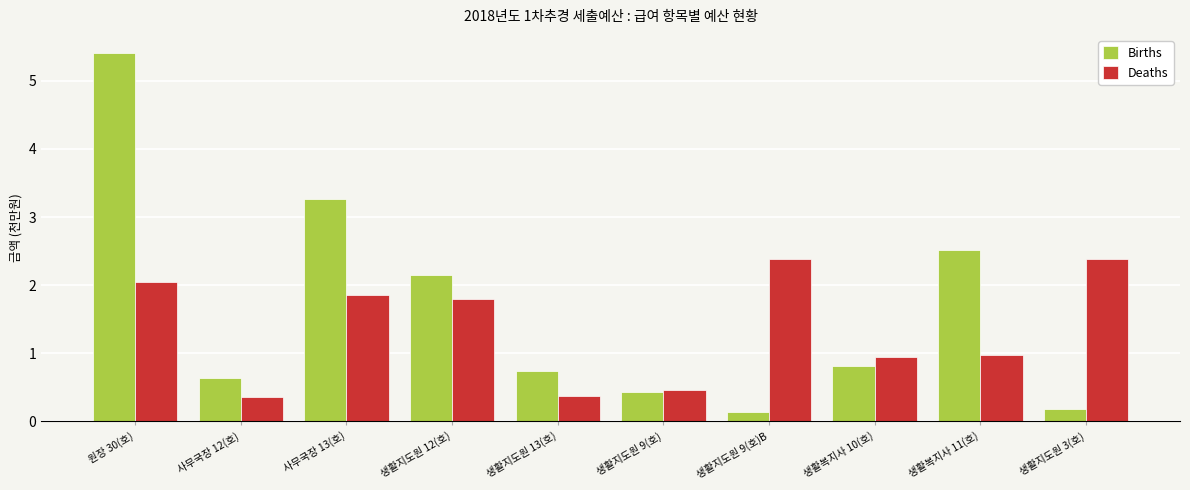

Is the value of Deaths at 생활복지사 10(호) greater than the value of Births at 생활지도원 9(호)?

Yes